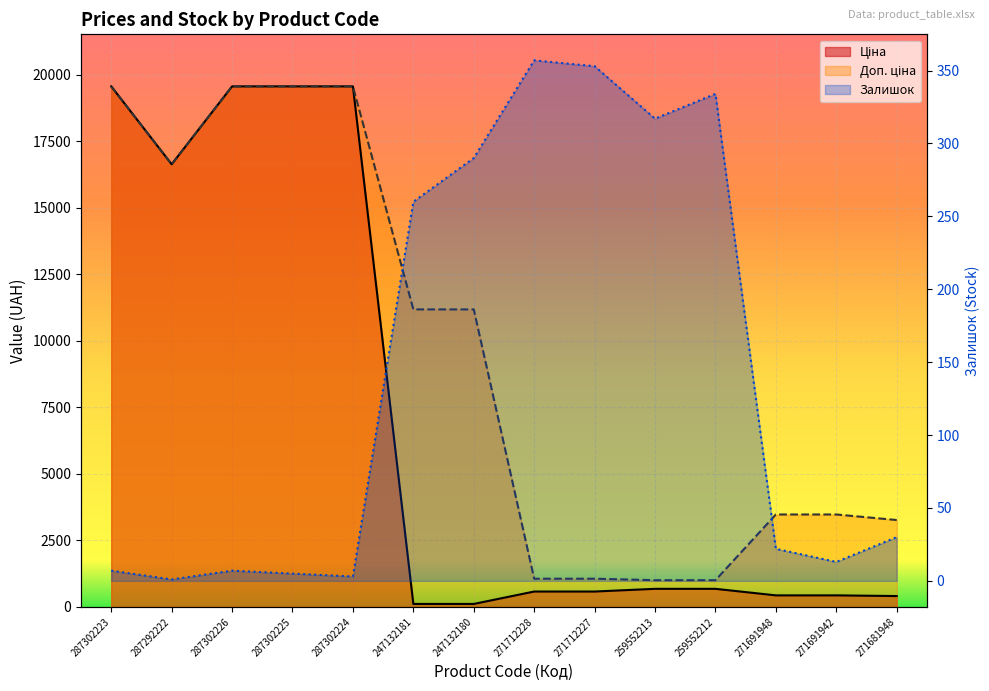

What is the minimum value shown in the chart?

1.0